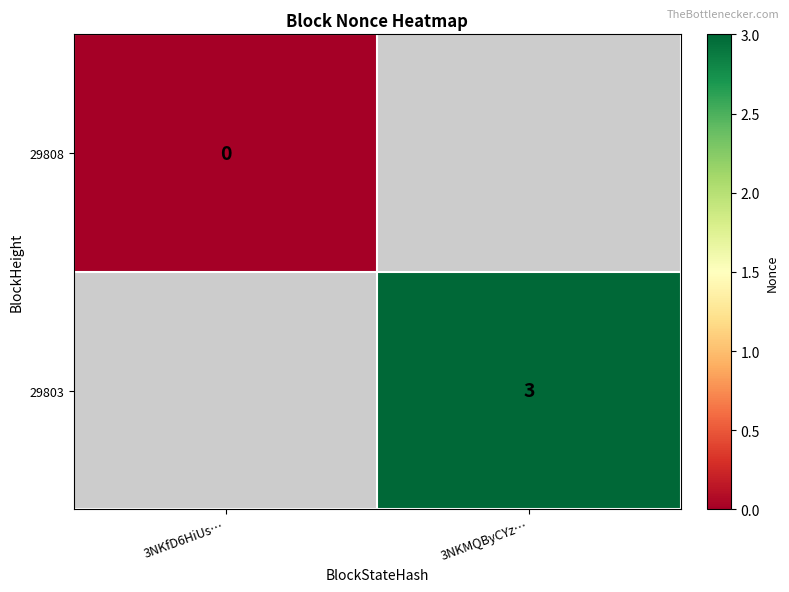

True or false: 29803 has a value of 5 at 3NKMQByCYz….

False